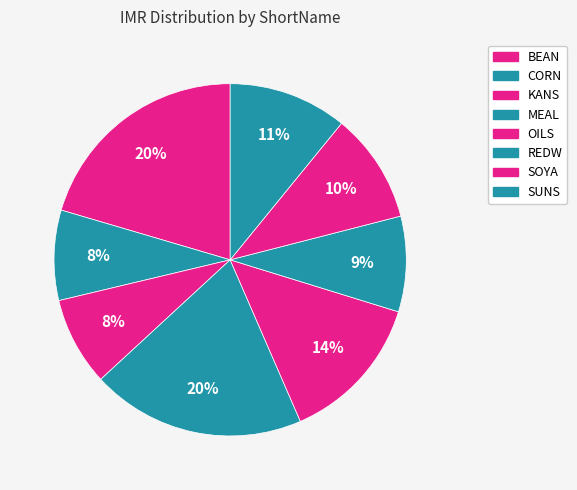

Is there a majority slice in this chart?

No